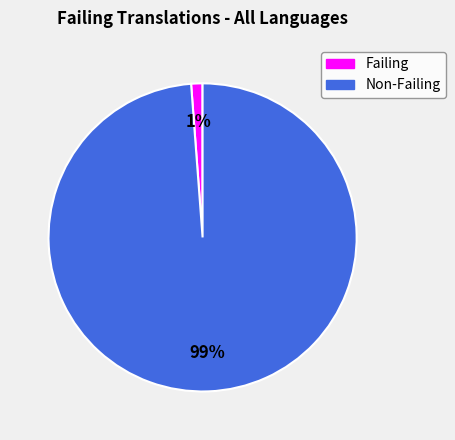

Does any single category account for the majority?

Yes